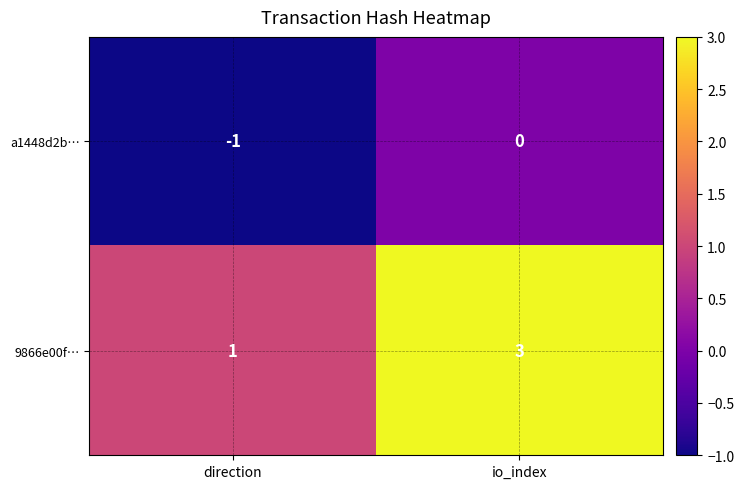

The 9866e00f… series shows 1 at direction. True or false?

True